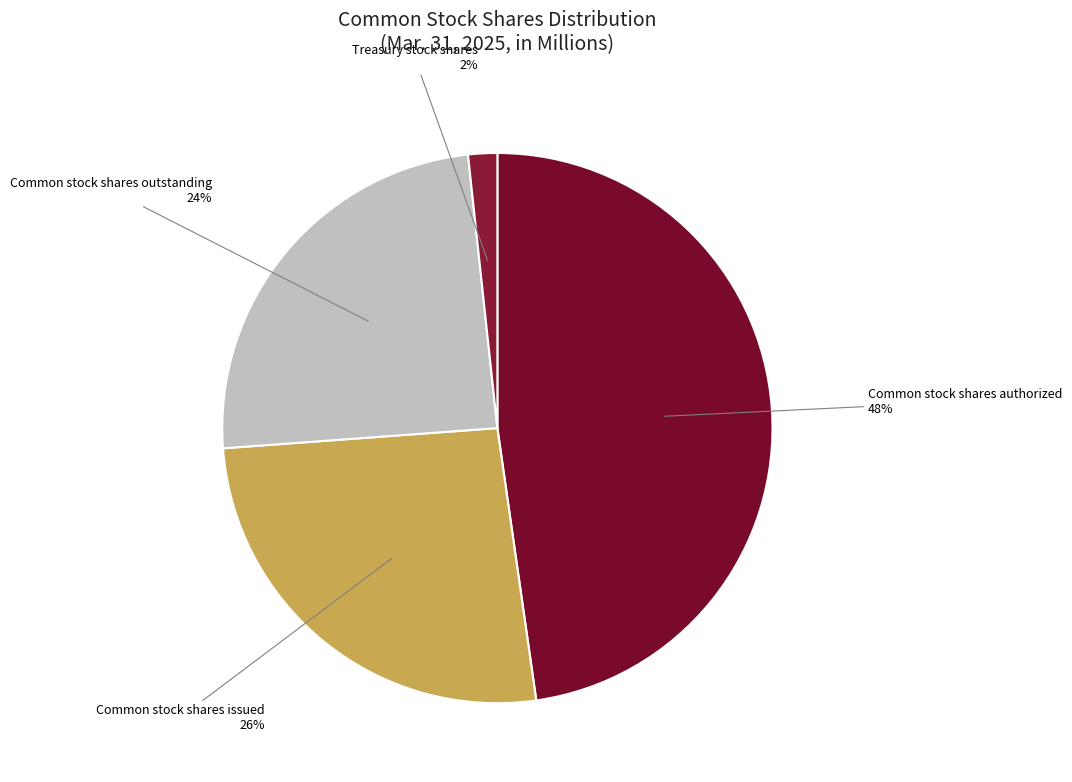

Rank the categories by value from lowest to highest.

Treasury stock shares, Common stock shares outstanding, Common stock shares issued, Common stock shares authorized